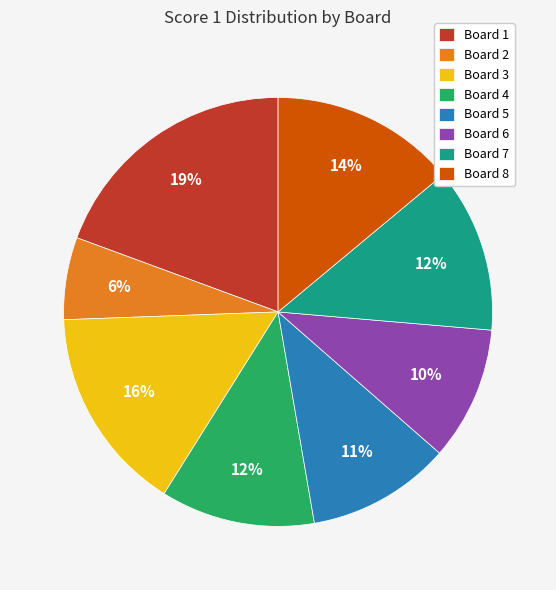

Is there a majority slice in this chart?

No